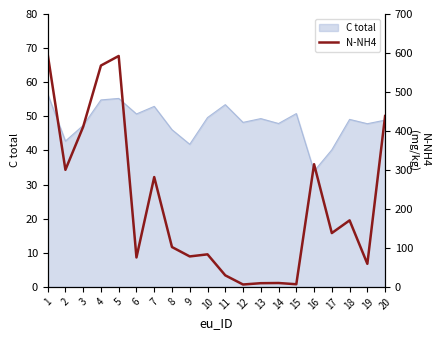

Does the chart display data point markers on the line(s)?

No